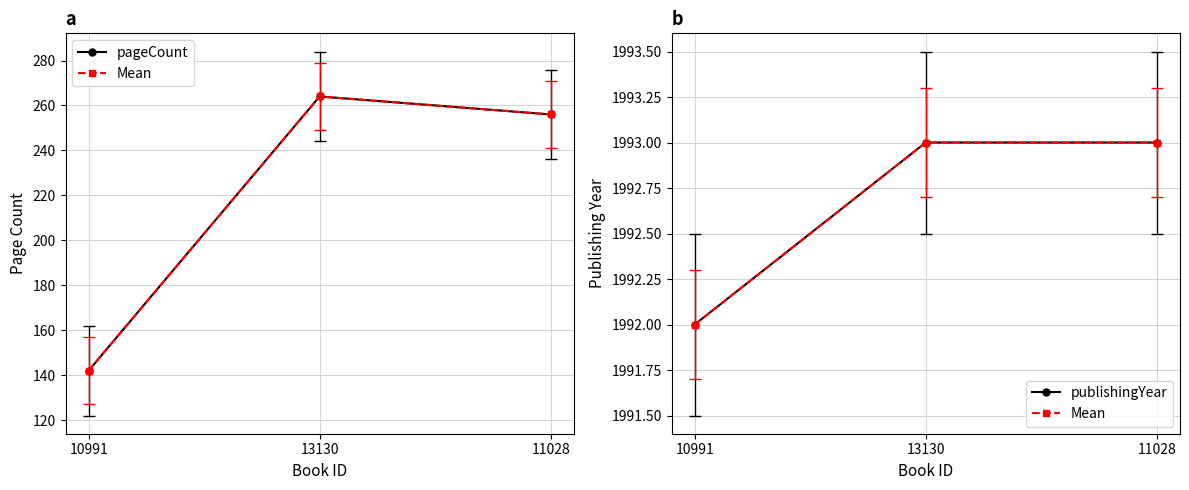

Where is publishingYear nearest to the value 1992?

10991